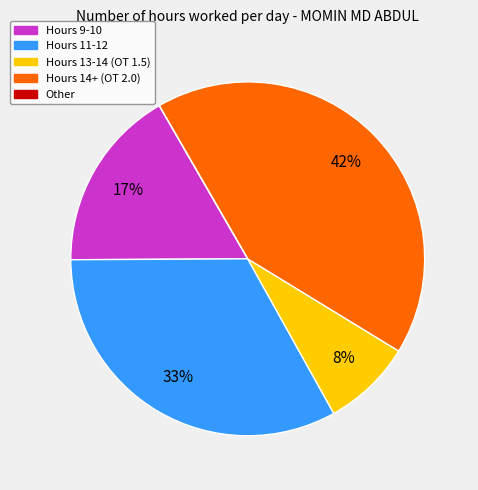

To the nearest percent, what is the difference between the largest and smallest slice percentages?

42%